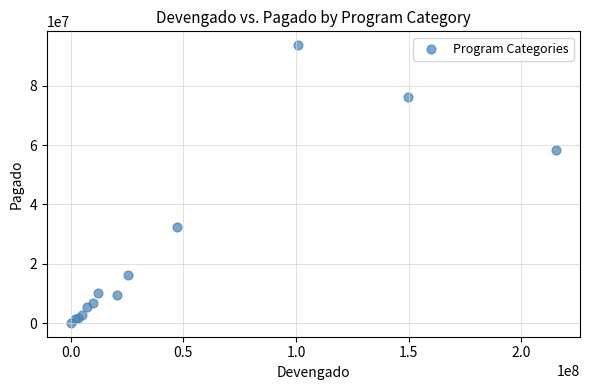

What Y value in the scatter plot is closest to 46874527?

58386220.6